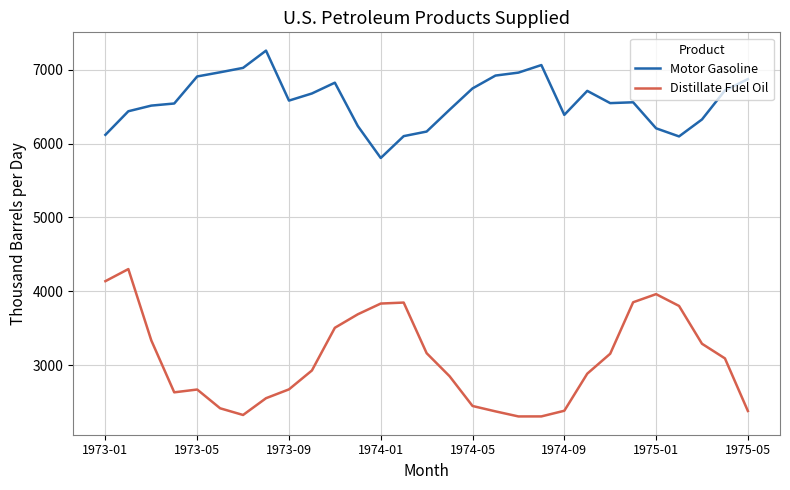

What is the average value of the Motor Gasoline series?

6576.1